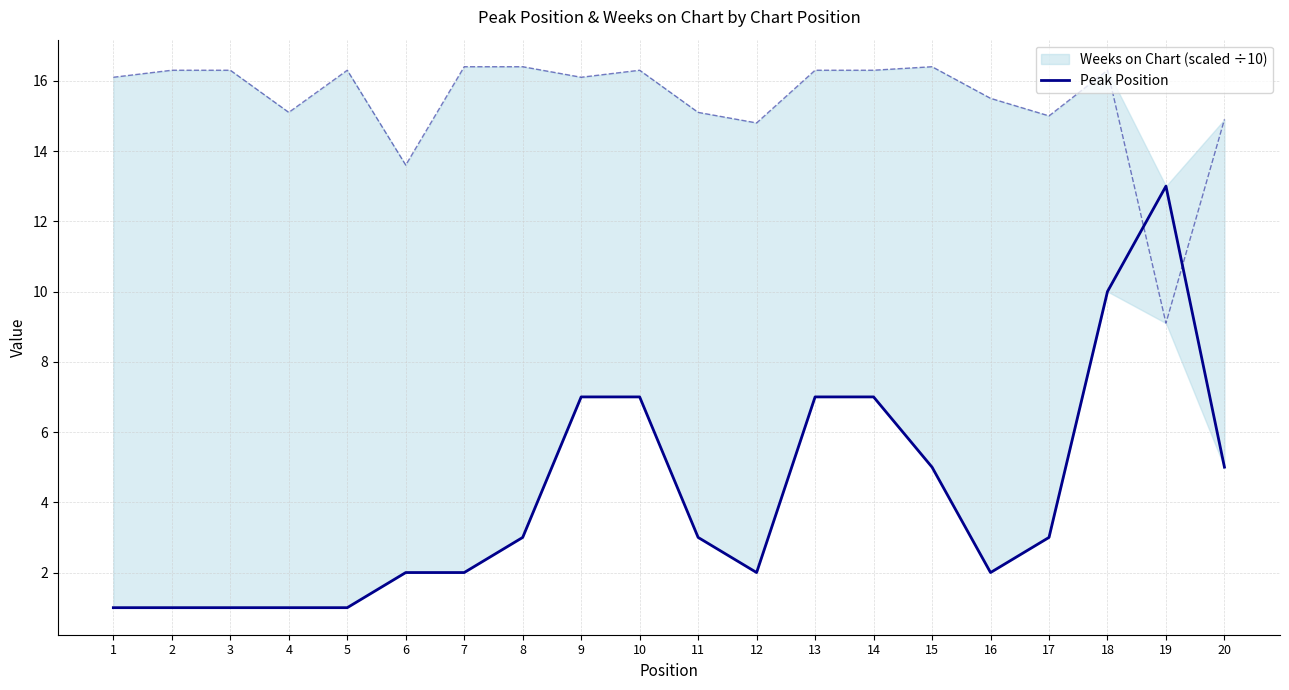

Where is the first local maximum?

19